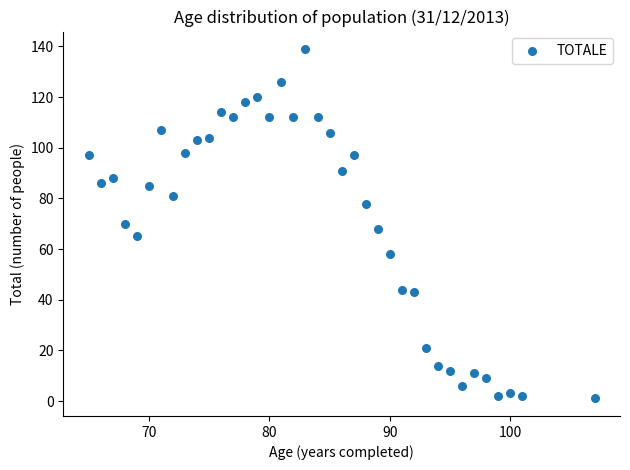

What is the range of X values (max minus min)?

42